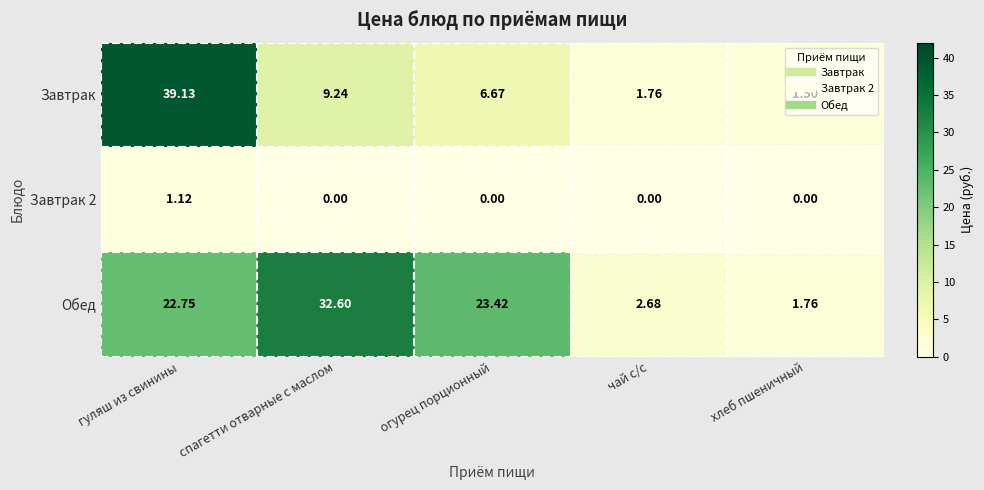

Rank the series by their maximum value, from lowest to highest.

Завтрак 2, Обед, Завтрак